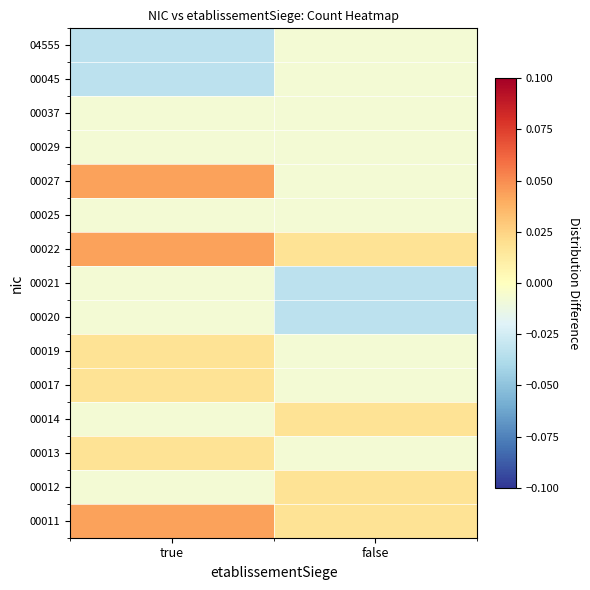

Reading left to right, transcribe all the data shown in this chart.

00011: true=0.0	false=0.0
00012: true=-0.0	false=0.0
00013: true=0.0	false=-0.0
00014: true=-0.0	false=0.0
00017: true=0.0	false=-0.0
00019: true=0.0	false=-0.0
00020: true=-0.0	false=-0.0
00021: true=-0.0	false=-0.0
00022: true=0.0	false=0.0
00025: true=-0.0	false=-0.0
00027: true=0.0	false=-0.0
00029: true=-0.0	false=-0.0
00037: true=-0.0	false=-0.0
00045: true=-0.0	false=-0.0
04555: true=-0.0	false=-0.0